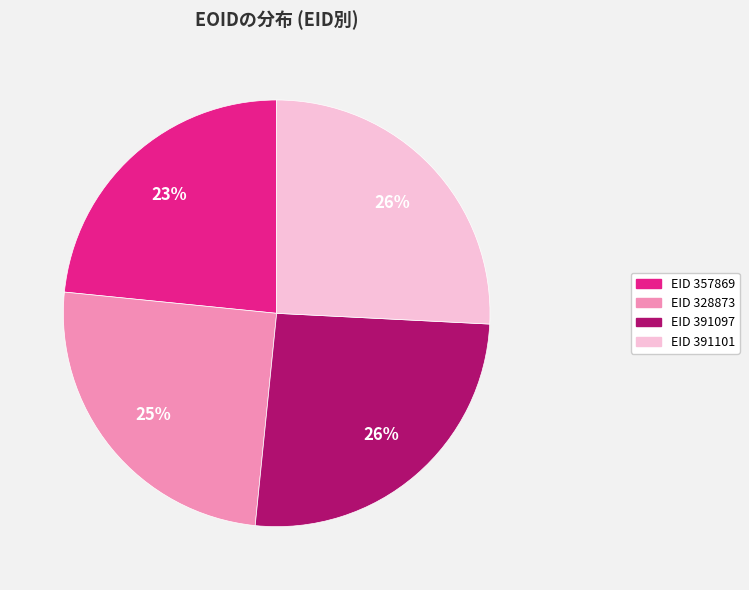

To the nearest percent, what is the average slice percentage?

25%